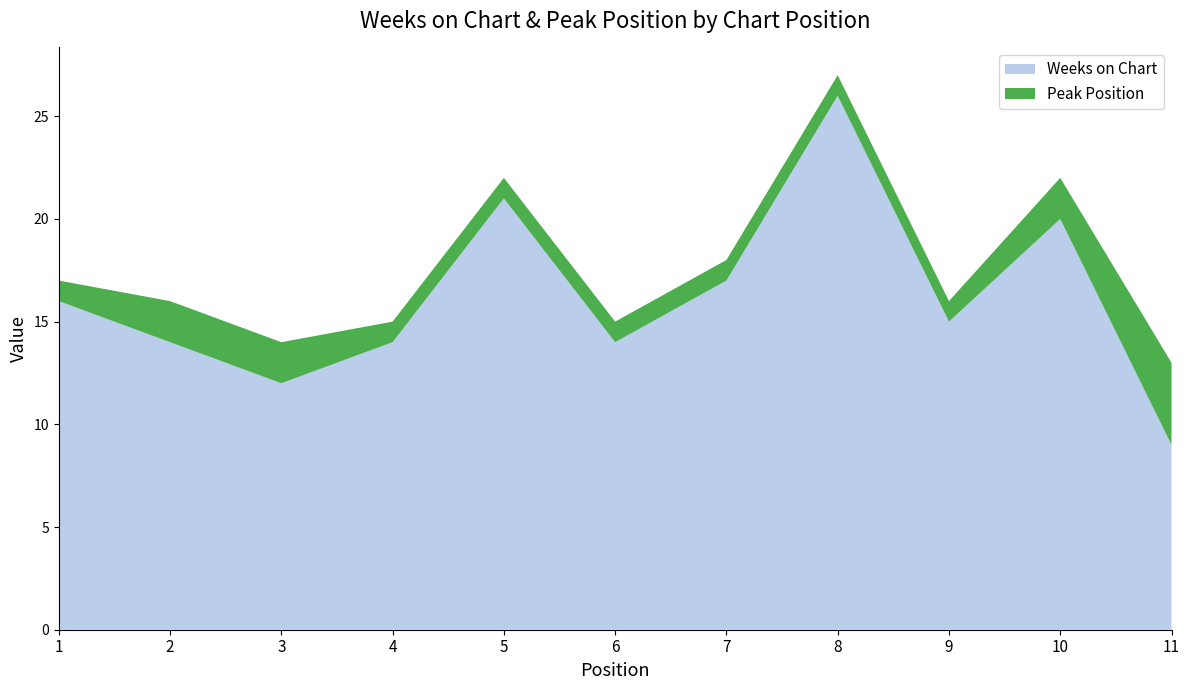

Reading right to left, extract all data points from this chart.

Weeks on Chart: 9	20	15	26	17	14	21	14	12	14	16
Peak Position: 4	2	1	1	1	1	1	1	2	2	1